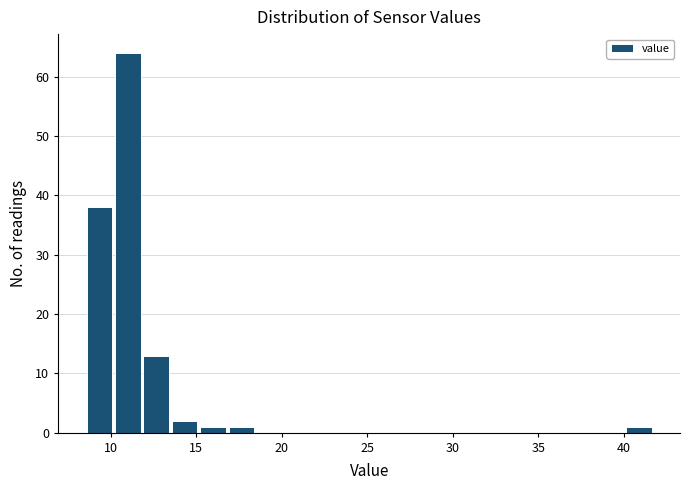

Read against the x-axis, roughly where is the centre of the tallest bar?

11.0